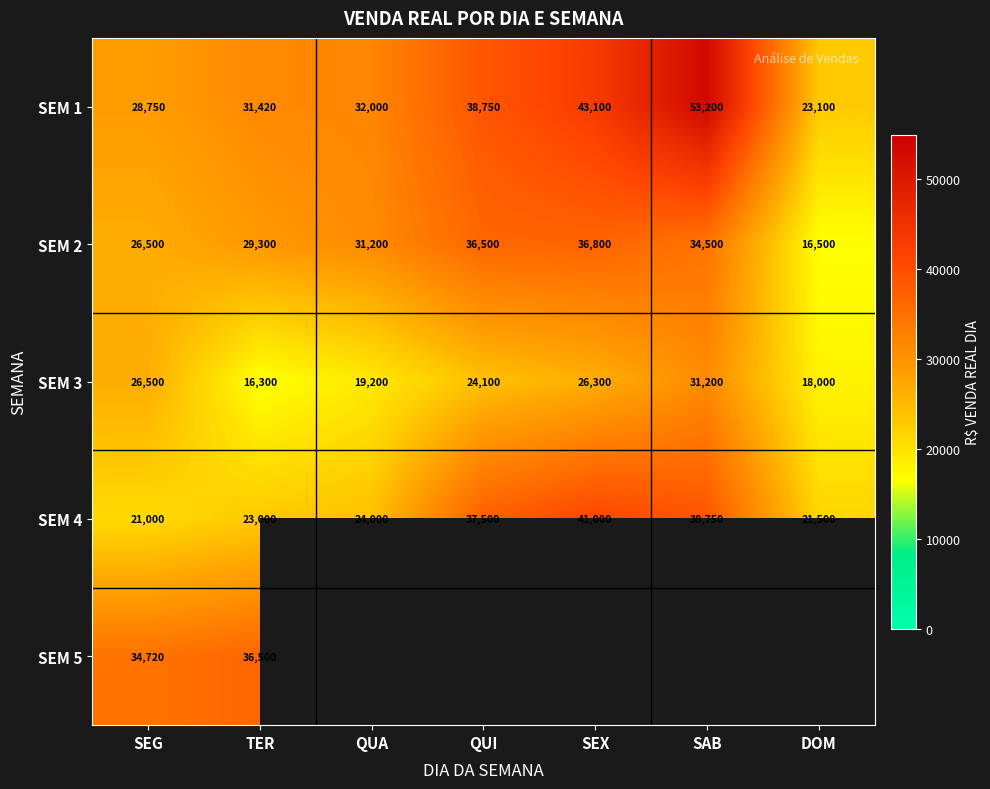

At which label does SEM 3 reach its peak?

SAB